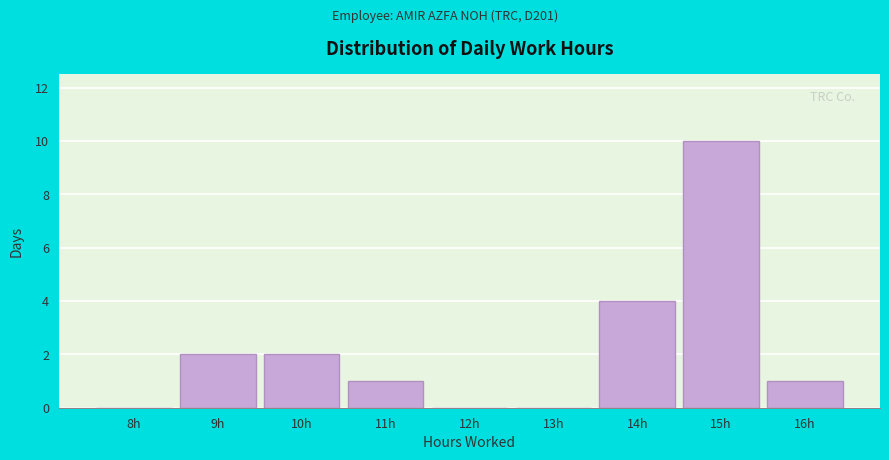

Reading right to left, transcribe all the data shown in this chart.

16h=1	15h=10	14h=4	13h=0	12h=0	11h=1	10h=2	9h=2	8h=0